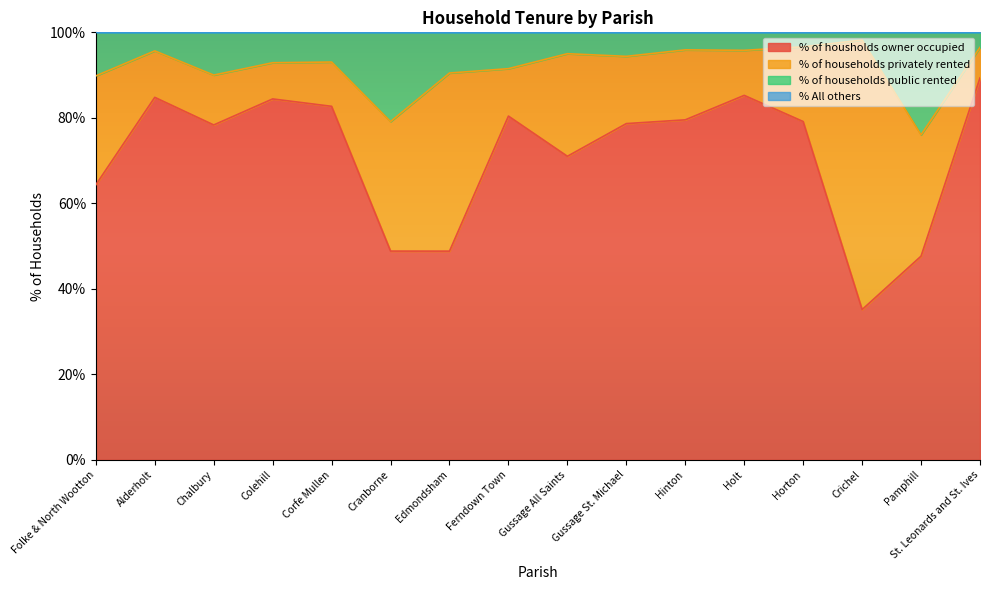

True or false: % of housholds owner occupied has a value of 84.4 at Colehill.

True